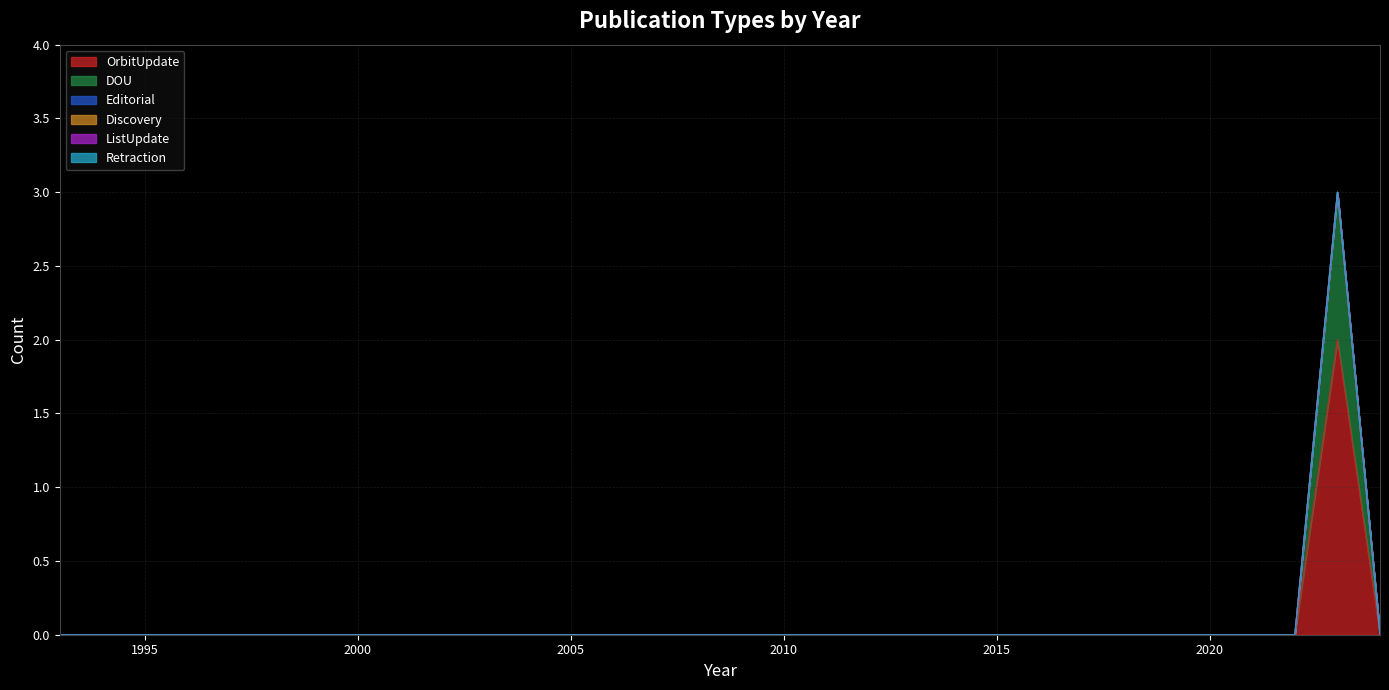

Does the chart have visible grid lines?

Yes